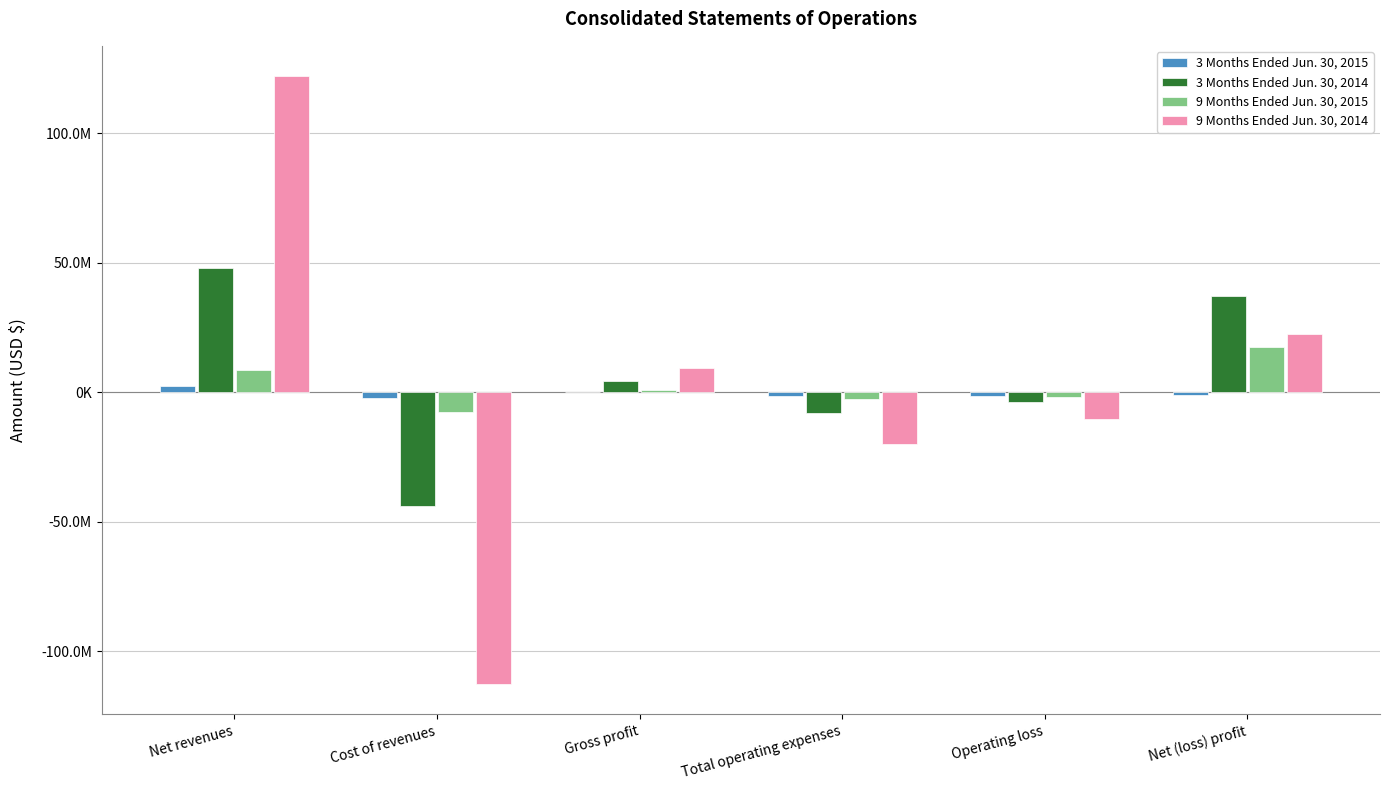

Are the bars grouped side by side (vs. stacked)?

Yes